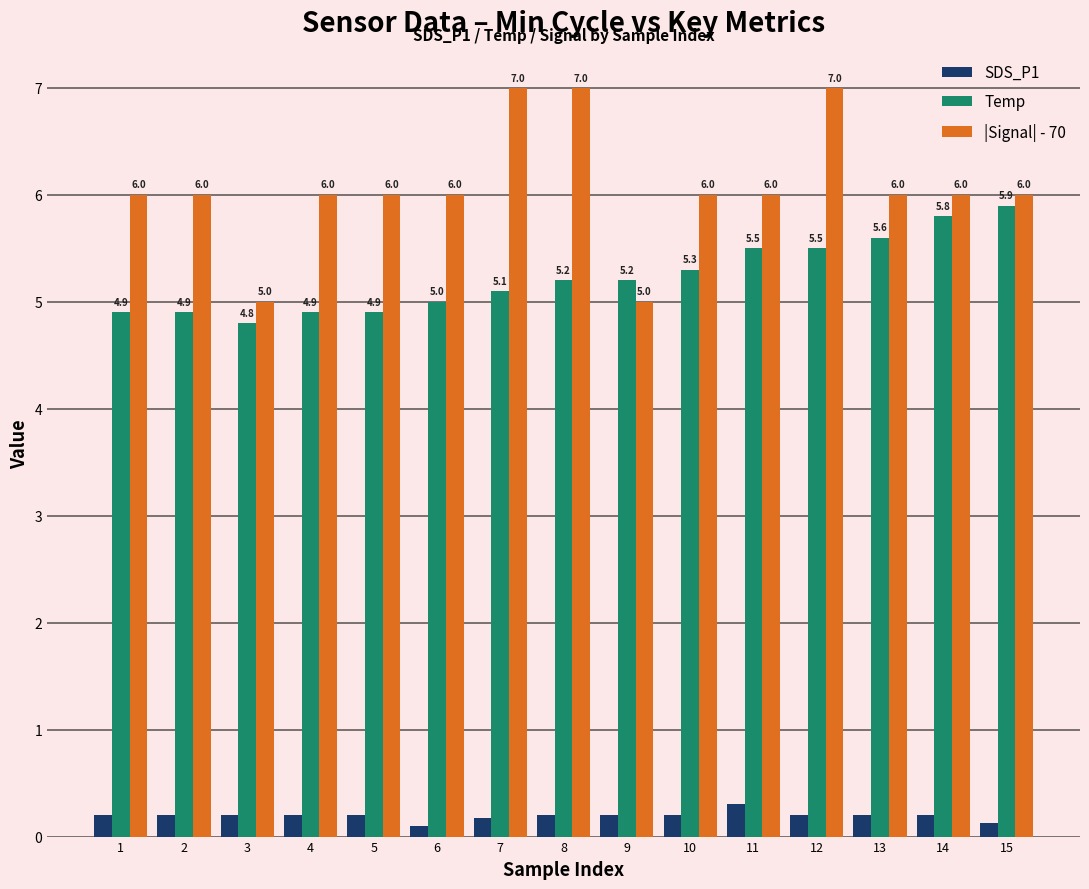

What is the value of the |Signal| - 70 bar at the 11th from the left?

6.0